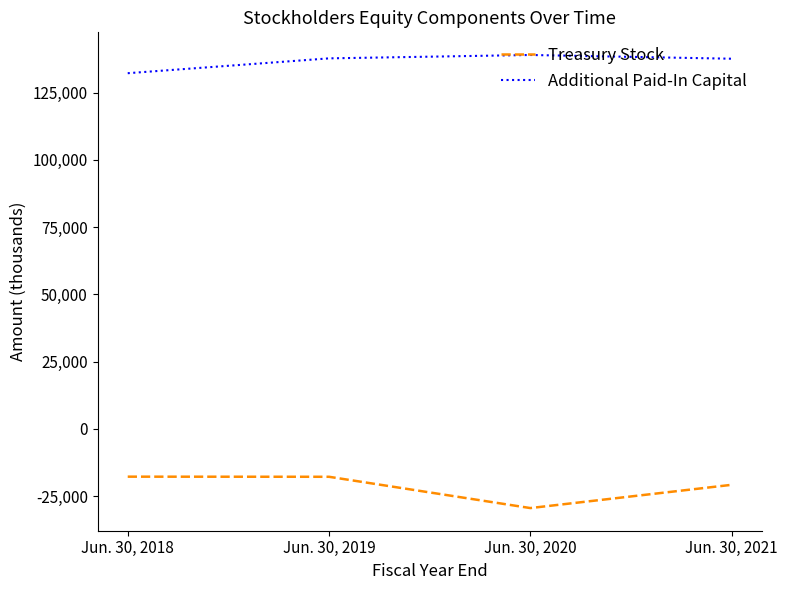

What is the total value across all series at Jun. 30, 2019?

119953